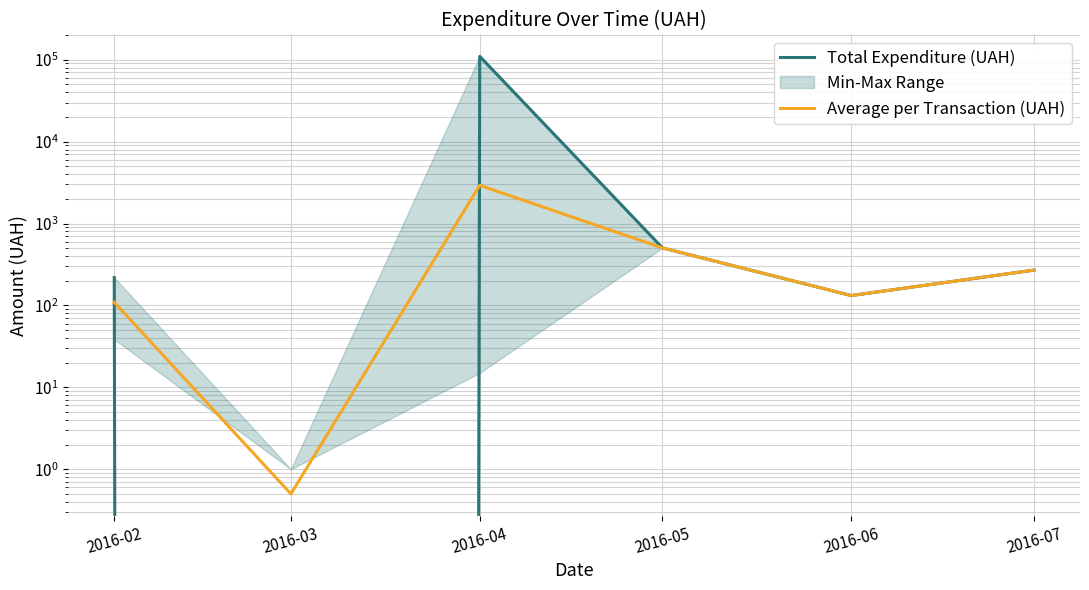

What is the difference between the Total Expenditure (UAH) values at 2016-07 and 2016-06?

138.0